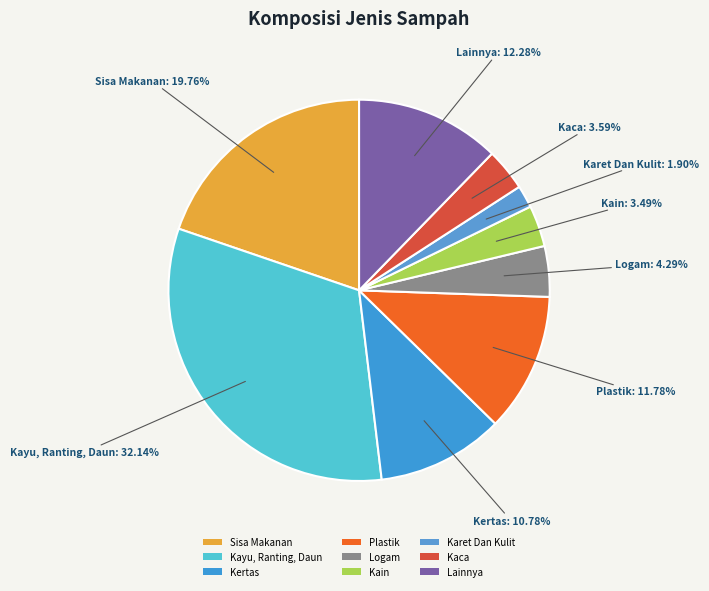

Is there any slice that represents more than half of the pie?

No